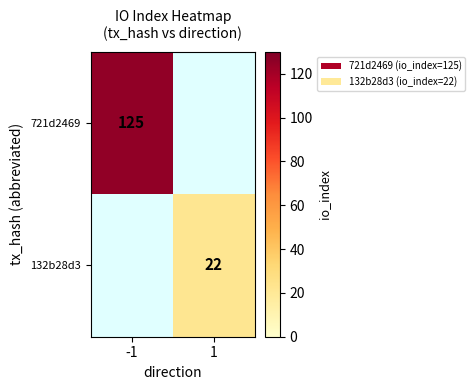

True or false: 132b28d3 has a value of 22 at 1.

True